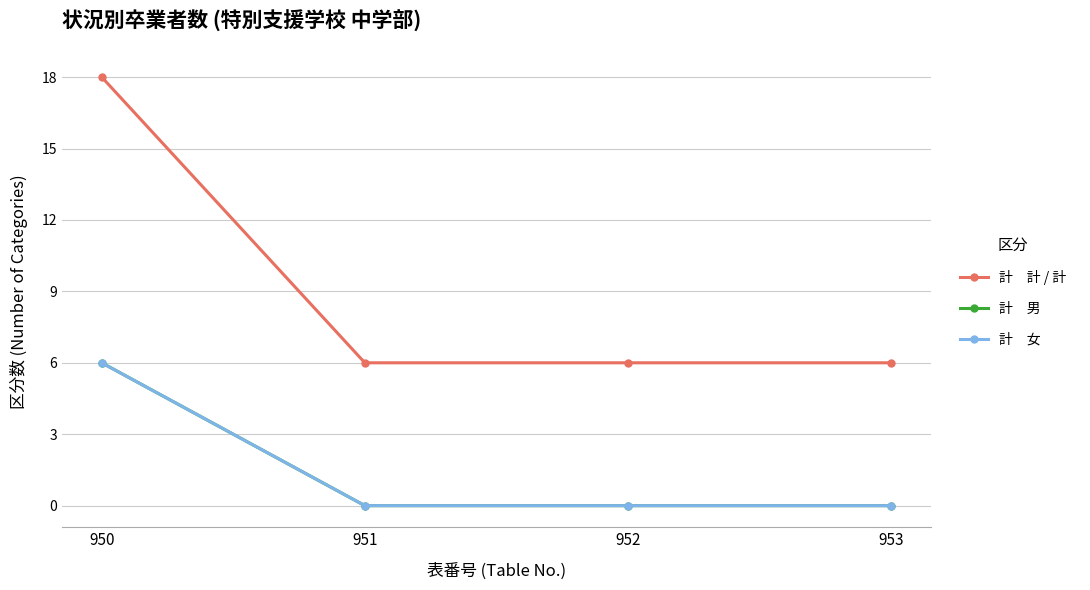

Is this an area chart (filled region under the line)?

No